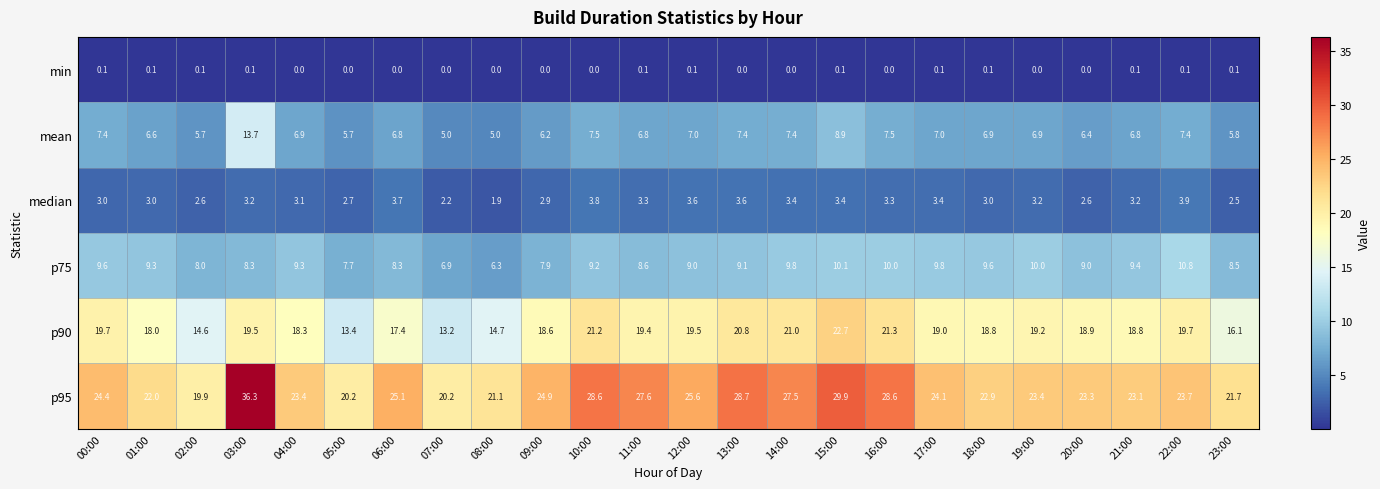

Which series has the largest range (max minus min)?

p95